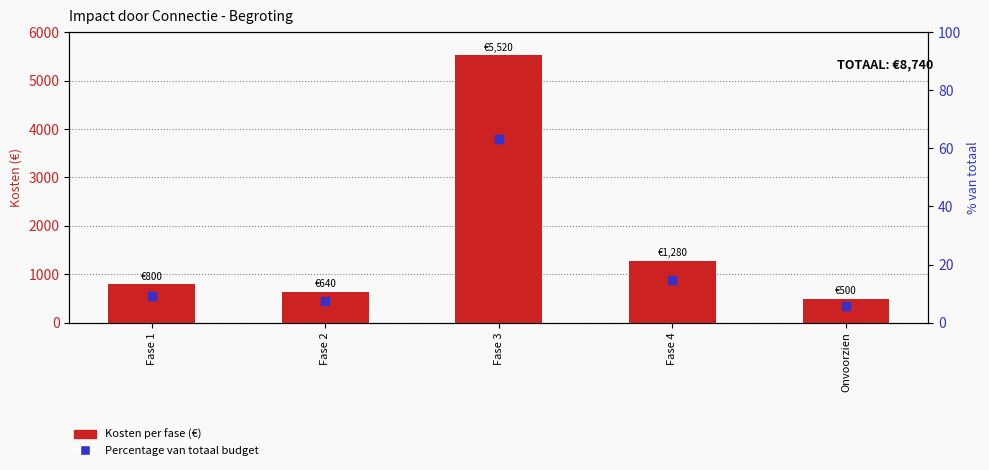

Which series reaches the minimum Y coordinate?

Percentage van totaal